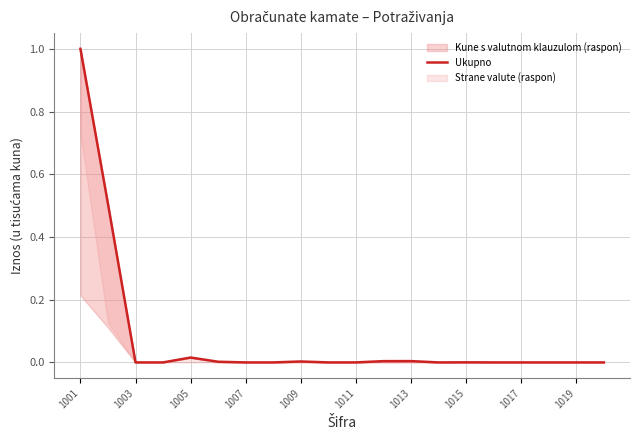

At which label is the value closest to 0?

1003